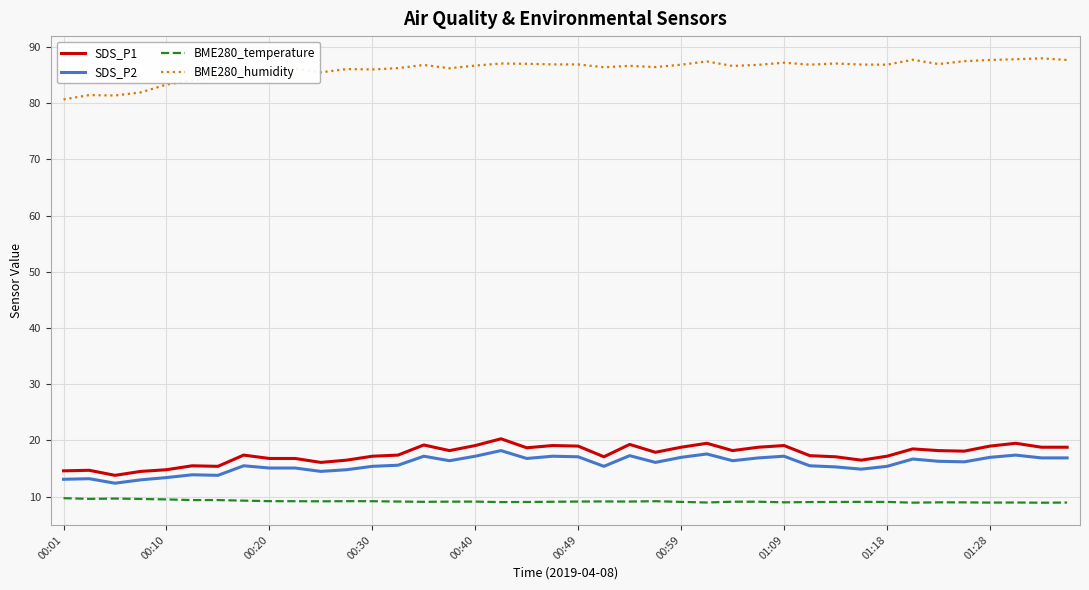

Does the chart have visible grid lines?

Yes